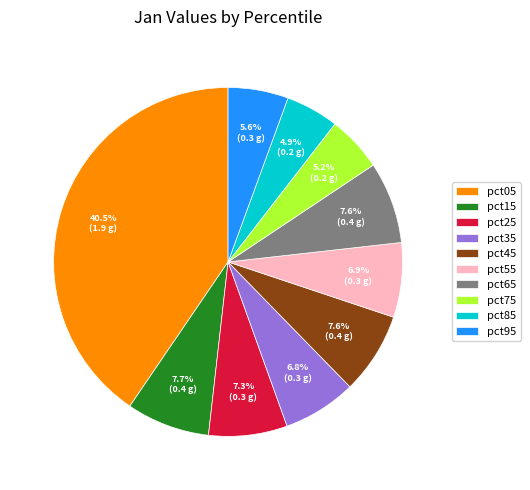

Does any single category account for the majority?

No